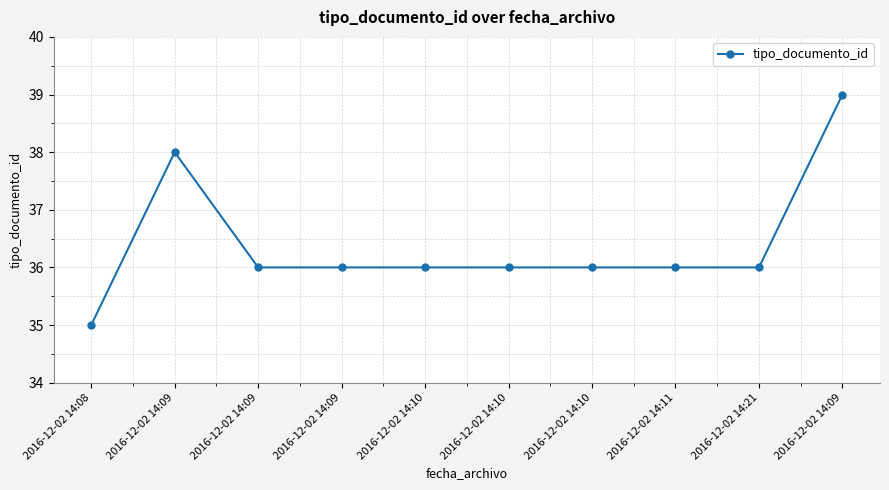

At which label is the value closest to 37?

2016-12-02 14:09